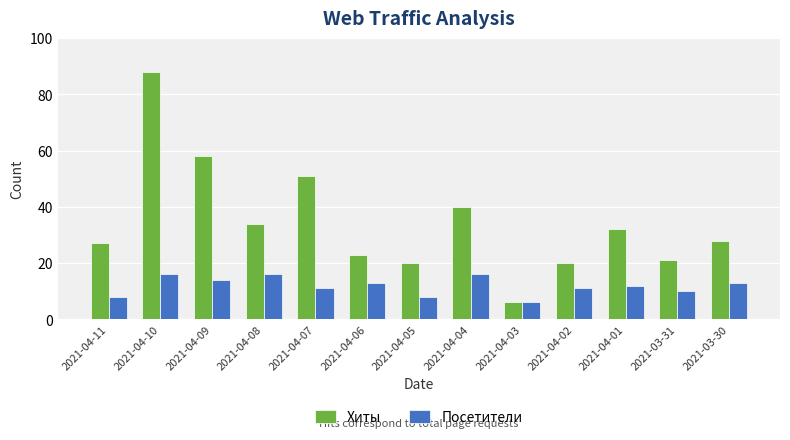

What is the sum of all Хиты values?

448